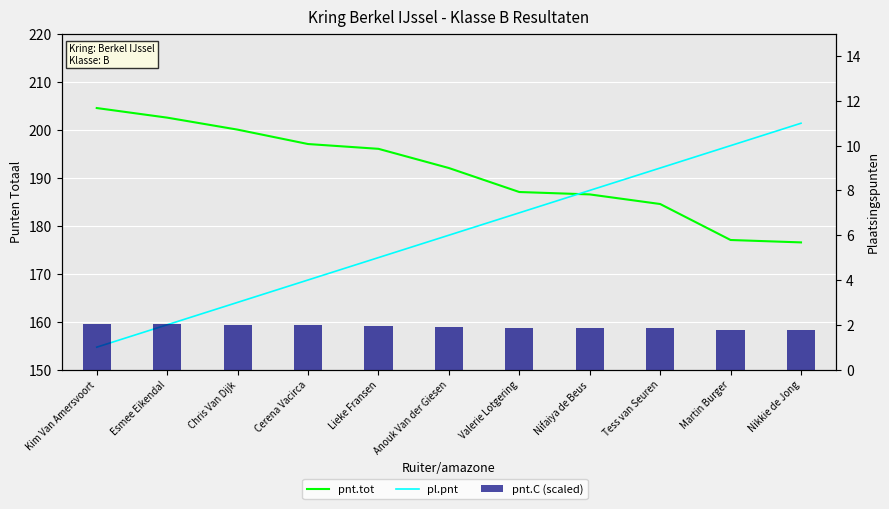

Which series changed the most between Lieke Fransen and Valerie Lotgering?

pnt.tot